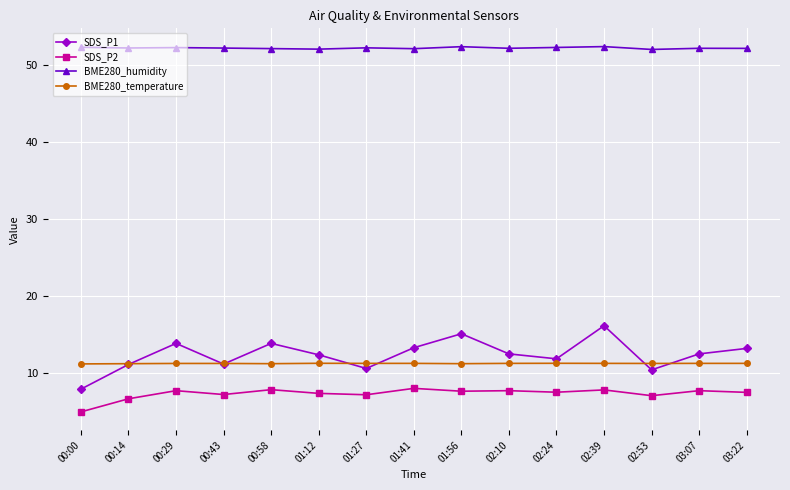

The value of SDS_P2 at 03:22 is 7.5. True or false?

True